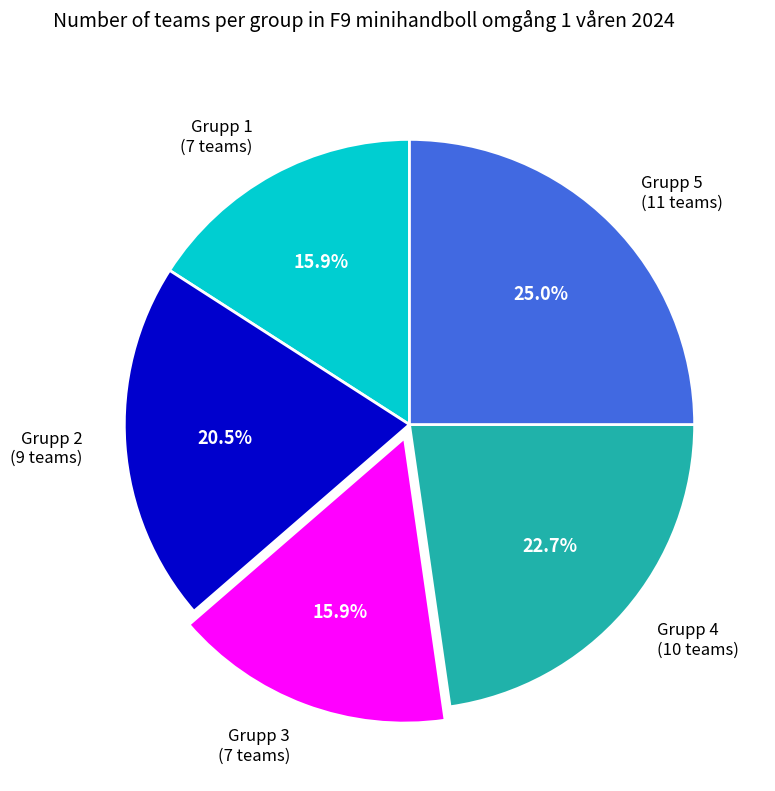

How many slices are in this pie chart?

5